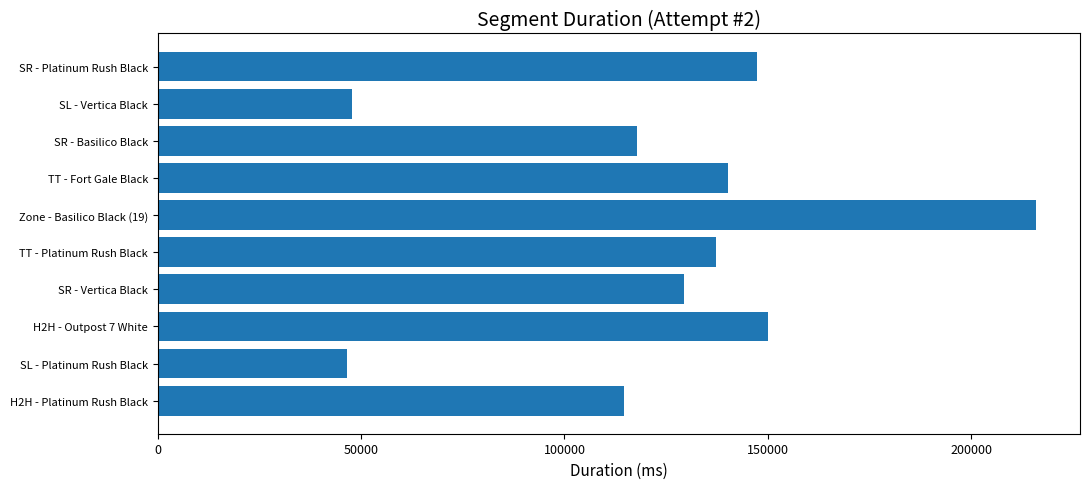

What is the greatest value displayed?

215968